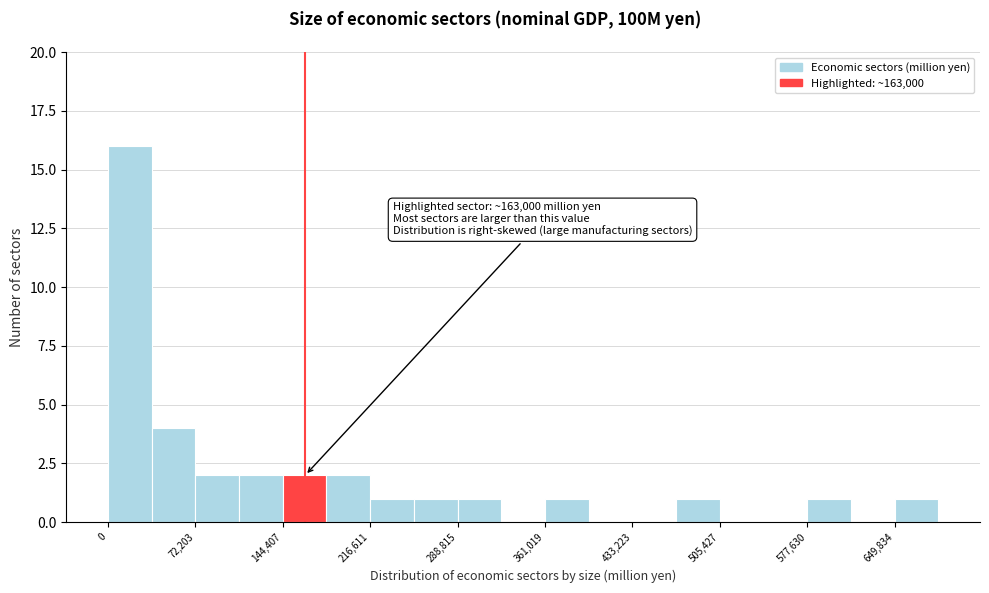

Around what value on the x-axis is the tallest bar? Give the approximate position of its centre, as read against the axis.

20000